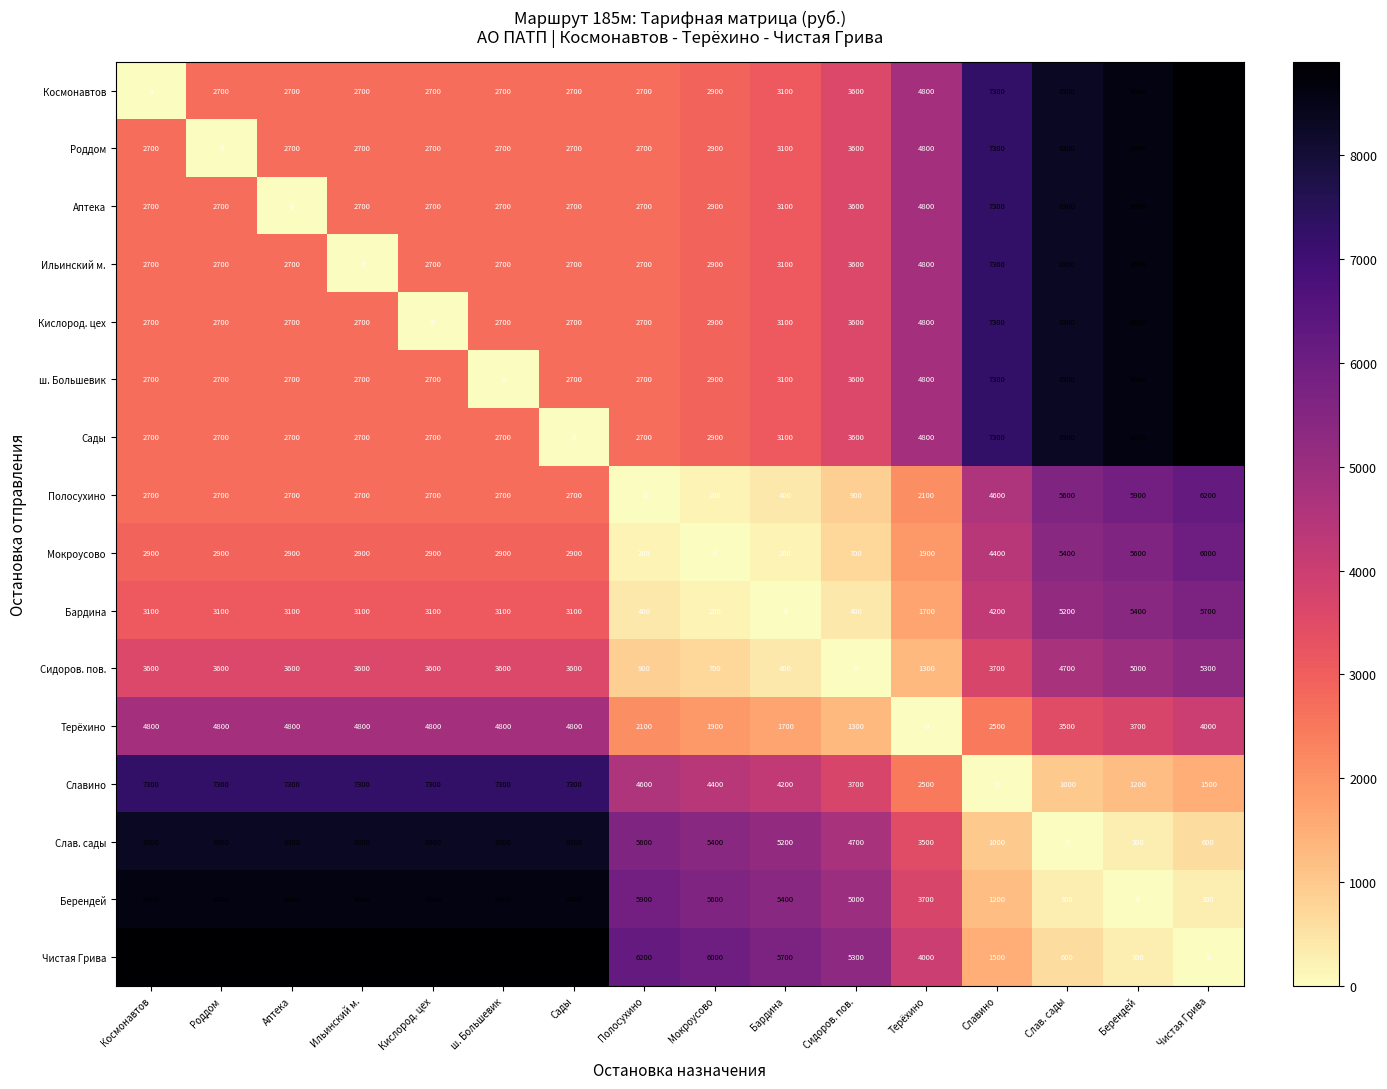

At how many categories does at least one series exceed 4004?

16